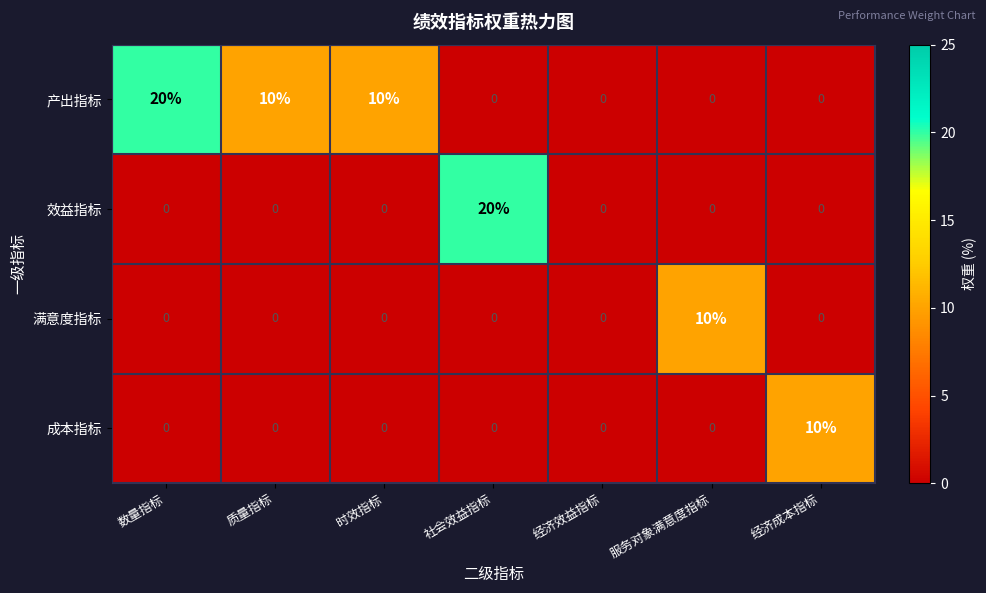

What is the difference between the 产出指标 values at 经济成本指标 and 时效指标?

10